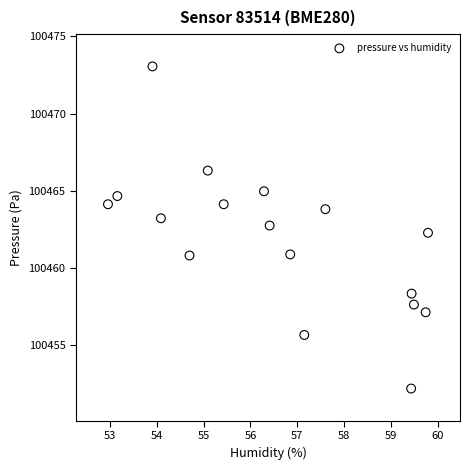

What is the range of X values (max minus min)?

6.8